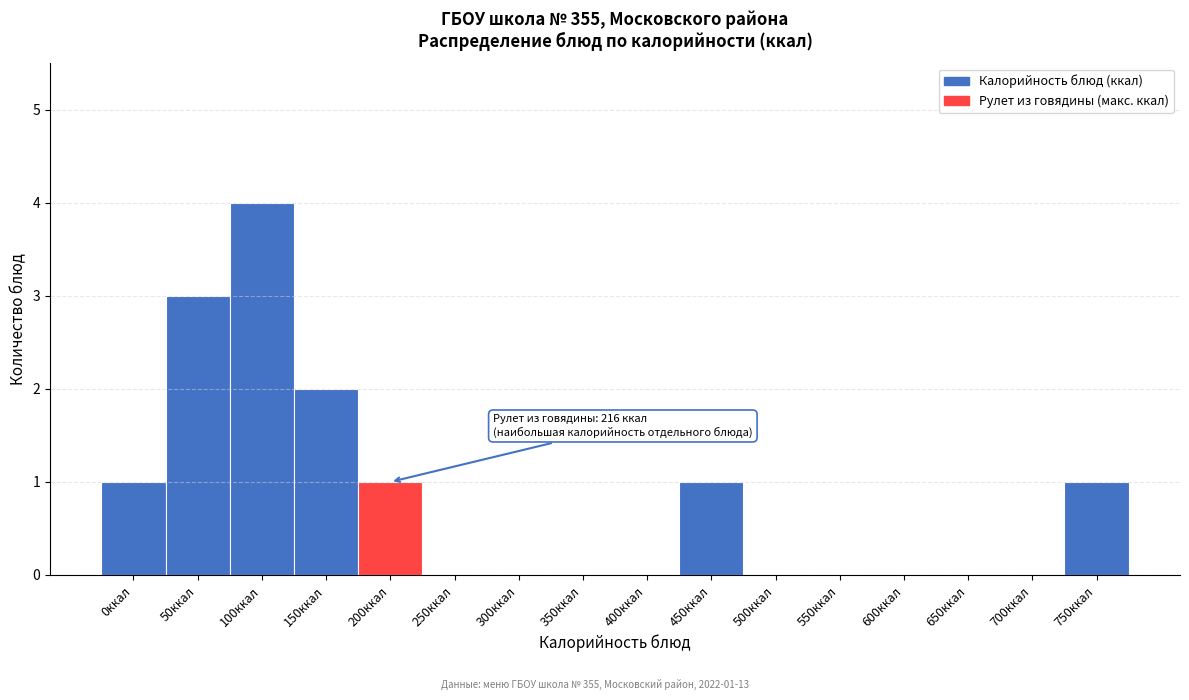

Reading left to right, extract all data points from this chart.

0ккал=1	50ккал=3	100ккал=4	150ккал=2	200ккал=1	250ккал=0	300ккал=0	350ккал=0	400ккал=0	450ккал=1	500ккал=0	550ккал=0	600ккал=0	650ккал=0	700ккал=0	750ккал=1